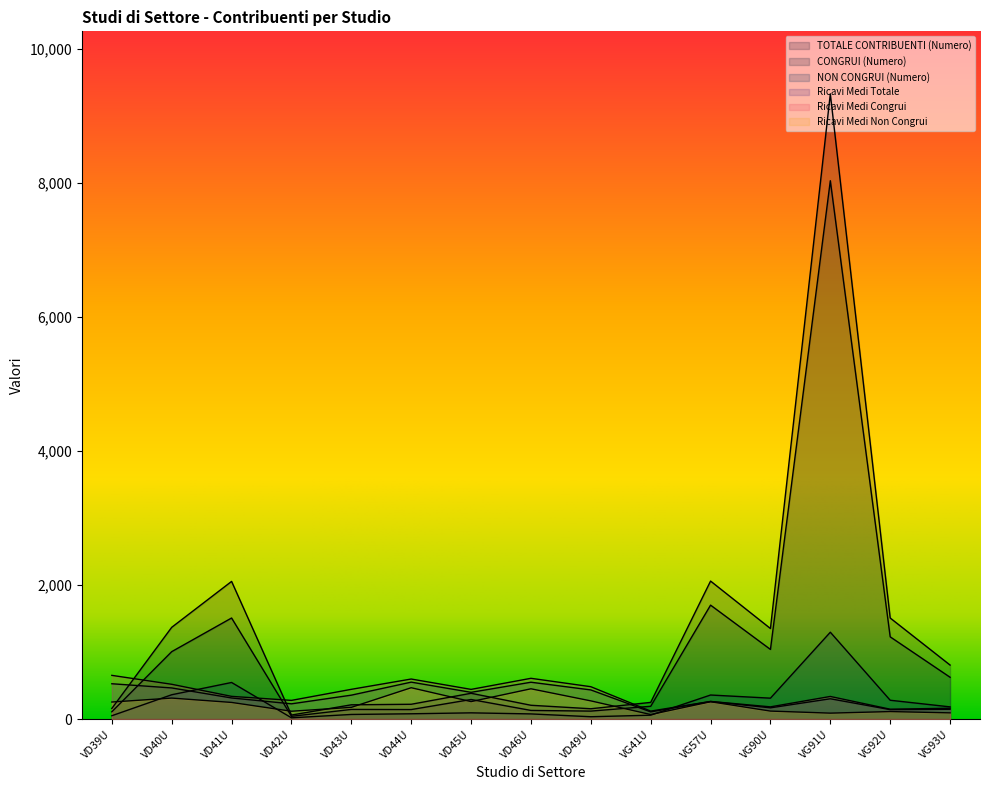

At which label does CONGRUI (Numero) reach its minimum?

VD42U